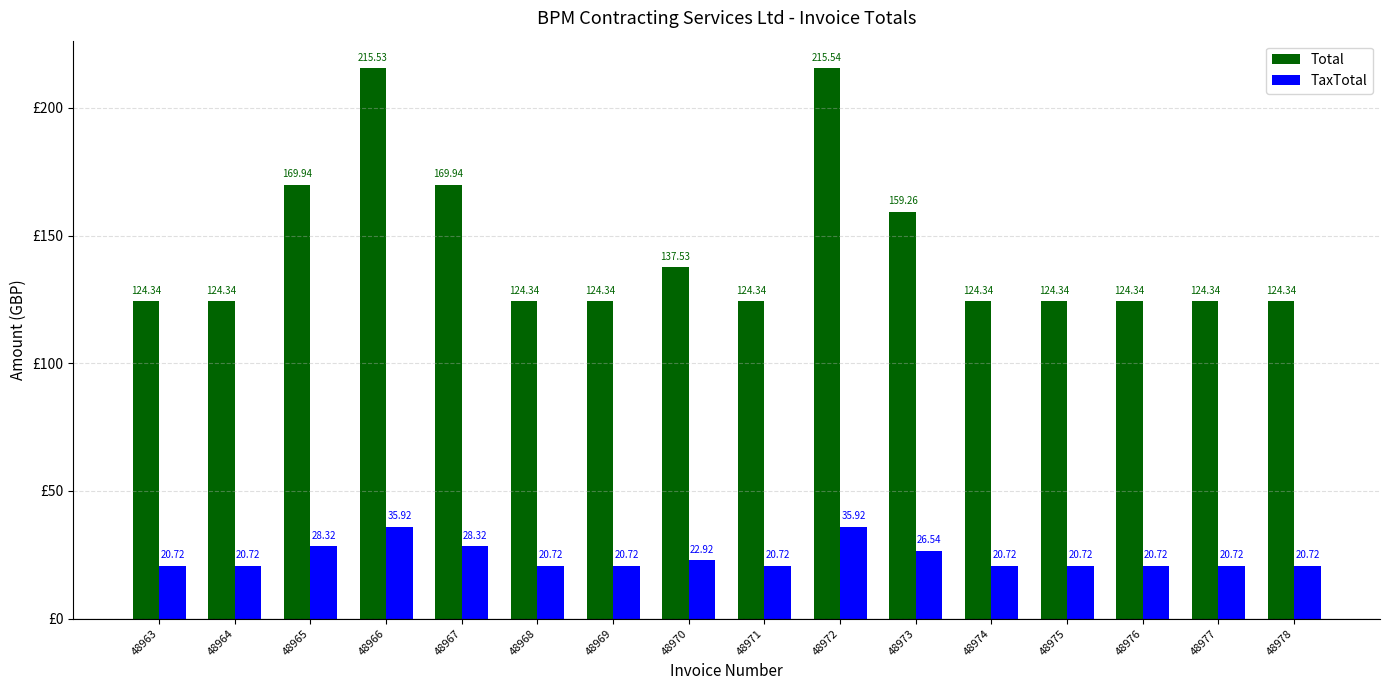

Read the Total value at 48977.

124.3